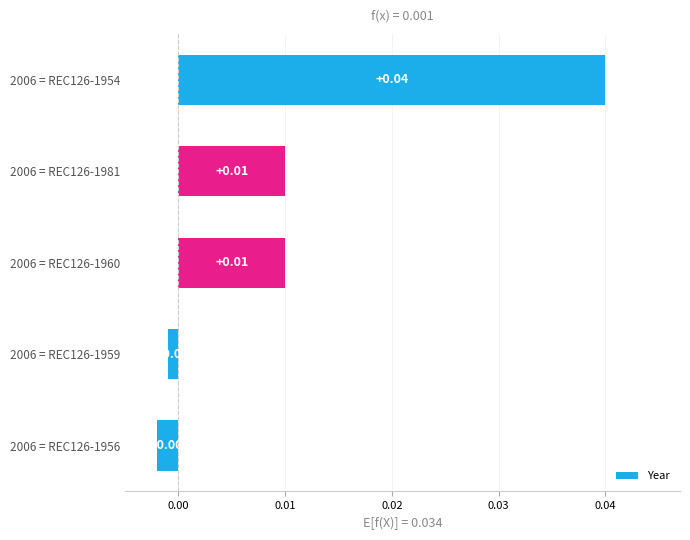

Between 2006 = REC126-1960 and 2006 = REC126-1956, which is larger?

2006 = REC126-1960